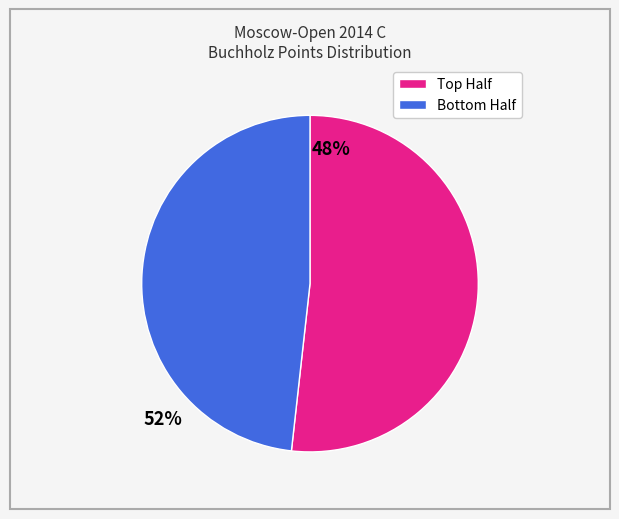

Does any single category account for the majority?

Yes